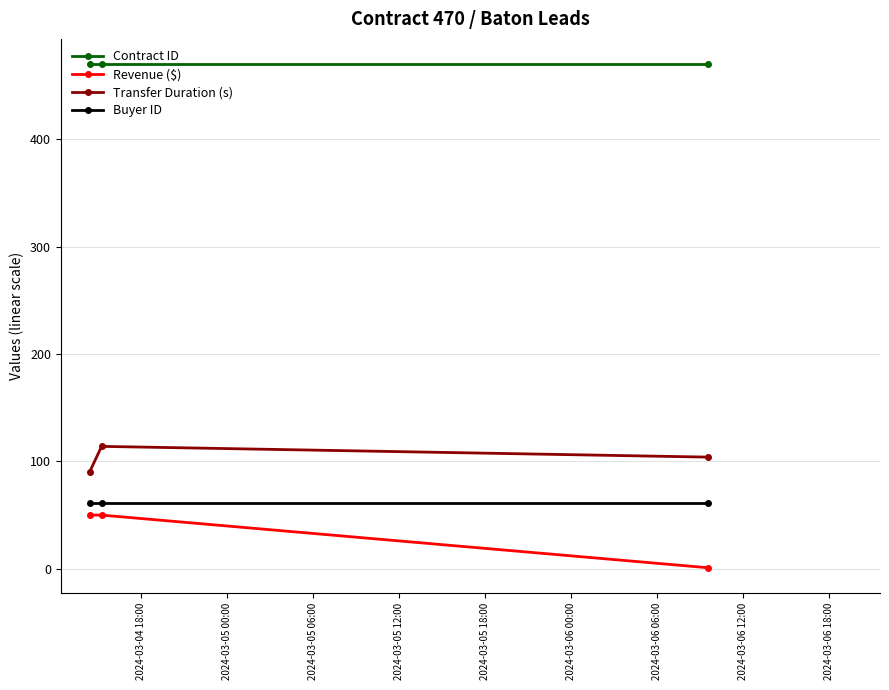

What is the greatest value displayed?

470